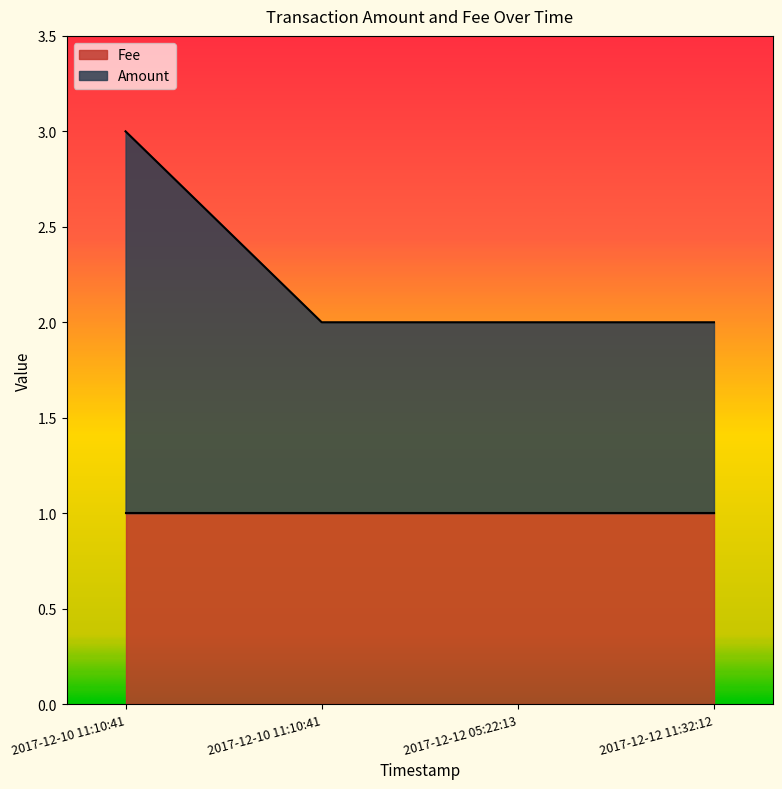

Does the chart have visible grid lines?

No